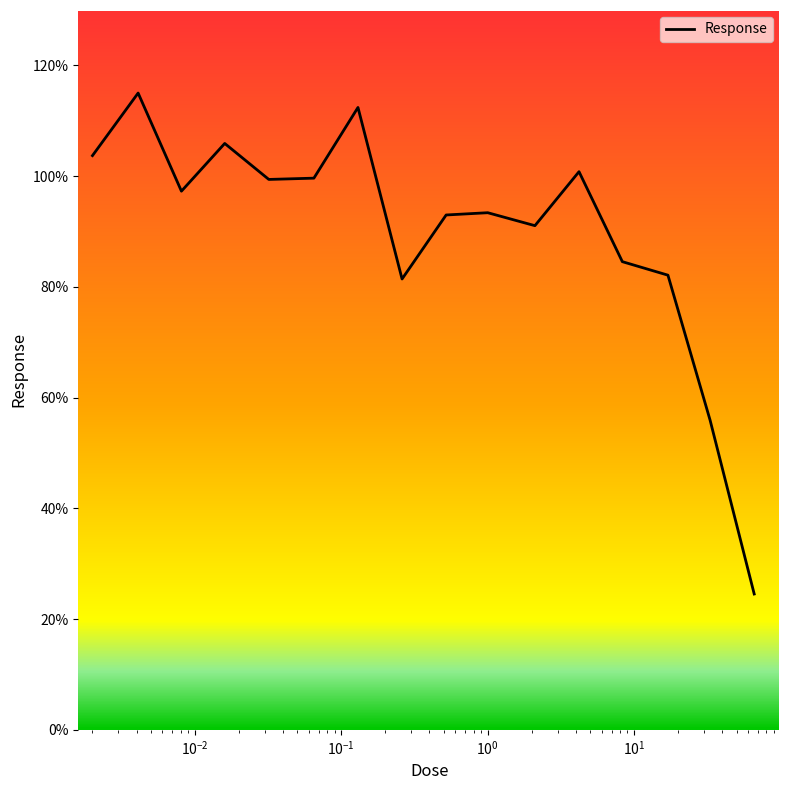

What is the smallest value displayed?

24.5